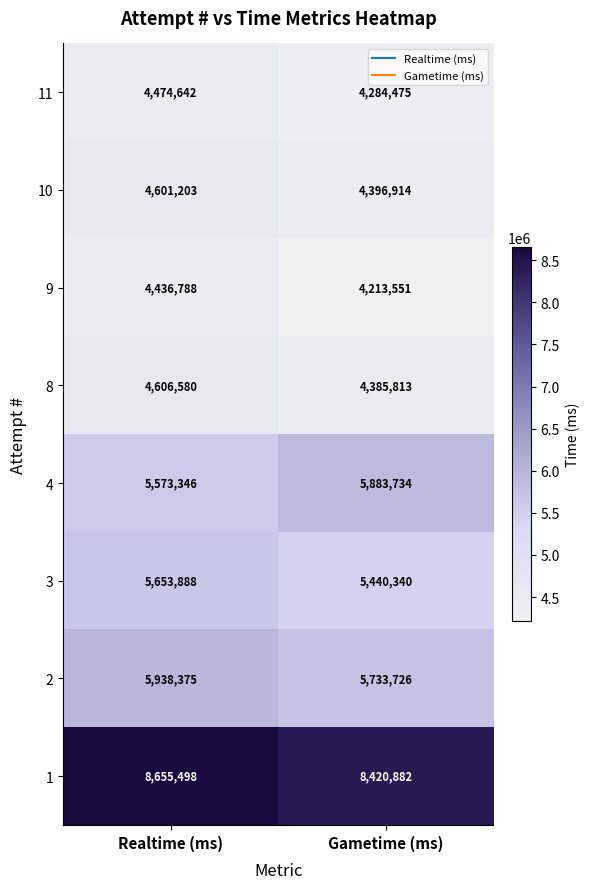

Is it true that 10 equals 4396914 at Gametime (ms)?

True